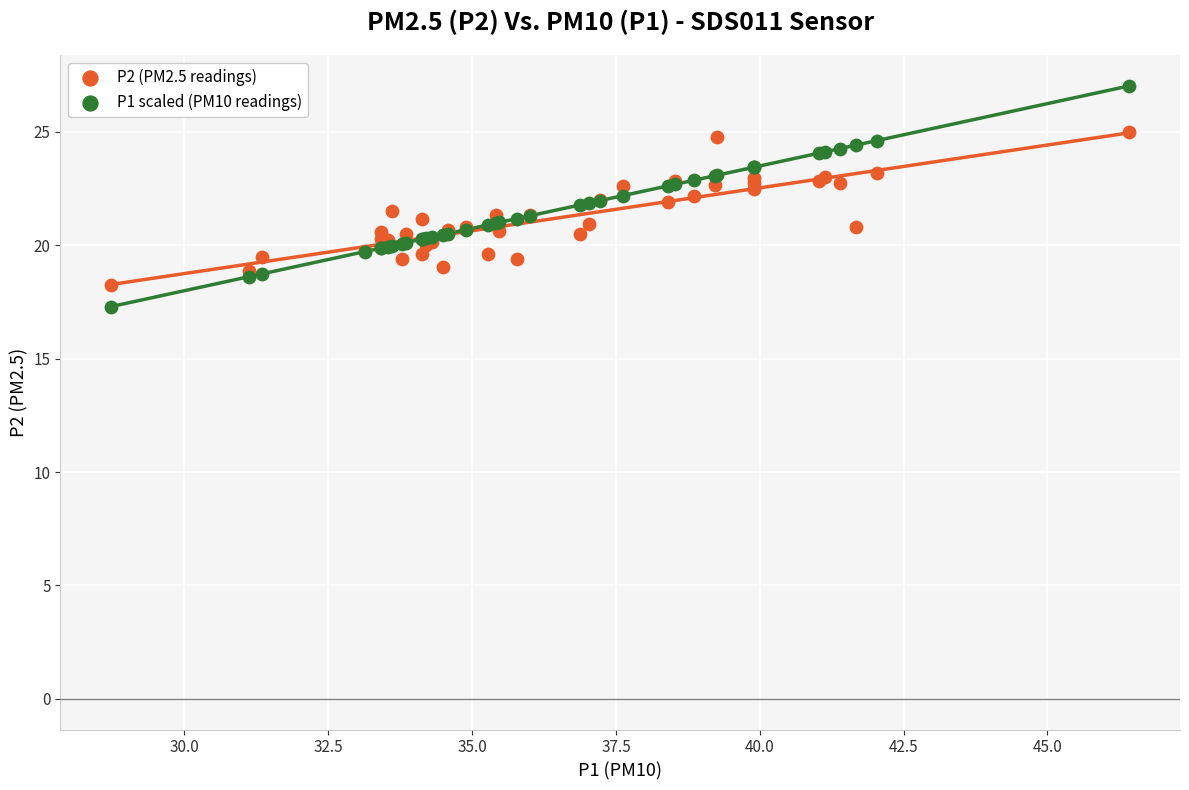

Which series has the widest spread of Y values?

P1 scaled (PM10 readings)